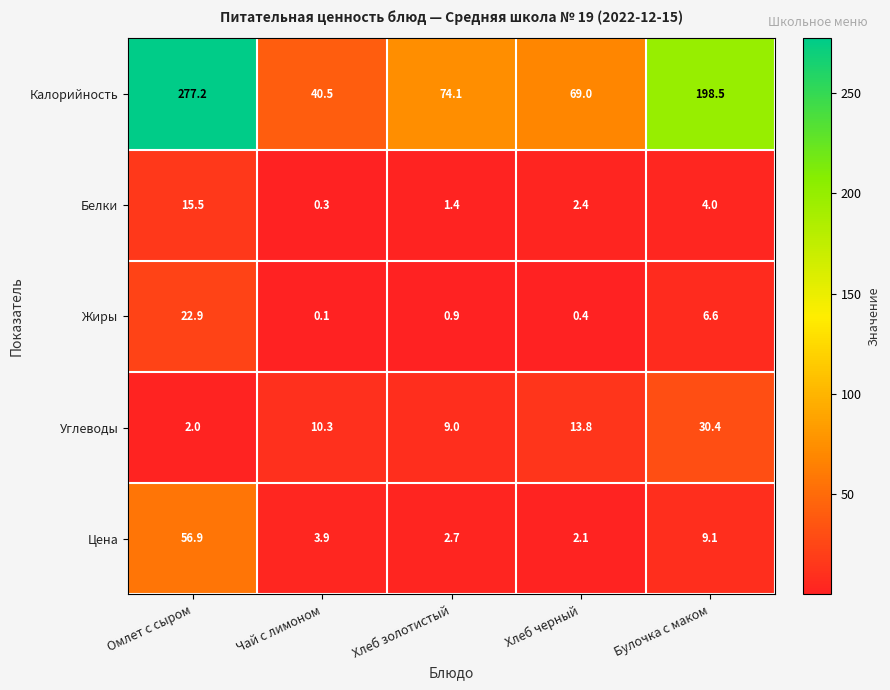

Is it true that Жиры equals 22.9 at Омлет с сыром?

True